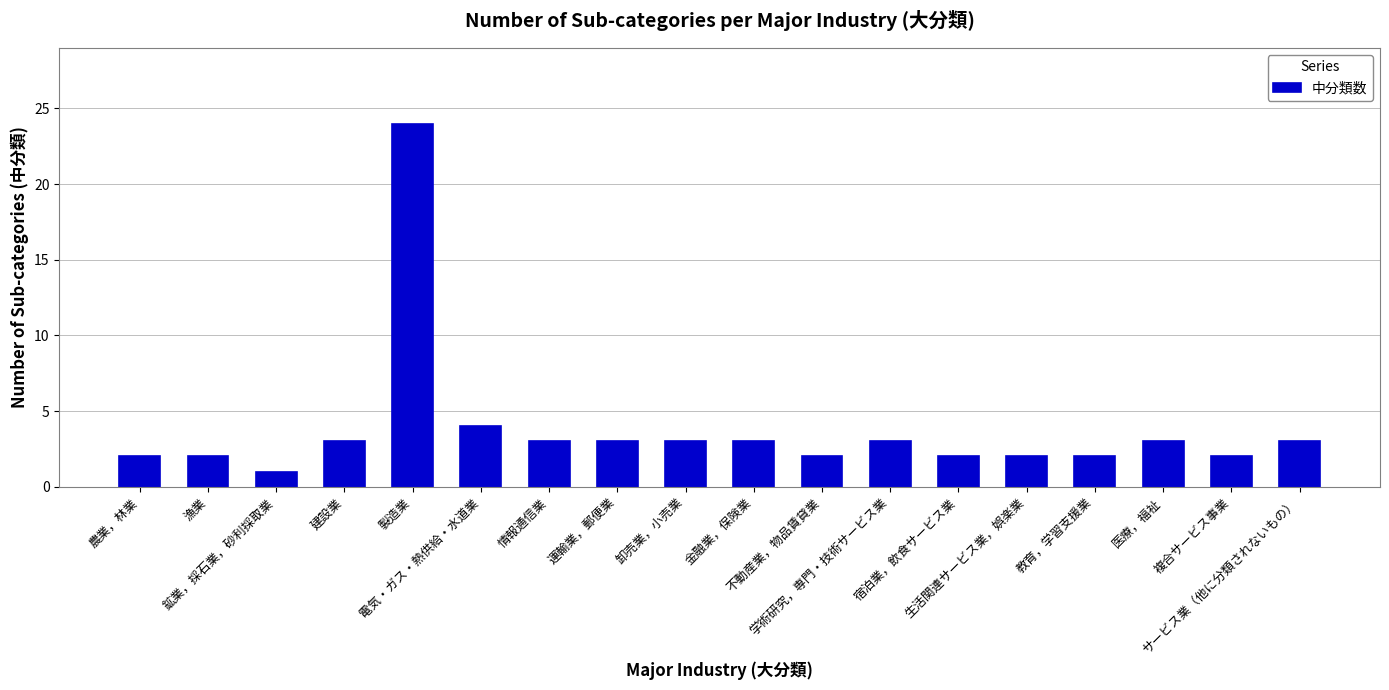

The chart shows a value of 1 at 鉱業，採石業，砂利採取業. True or false?

True